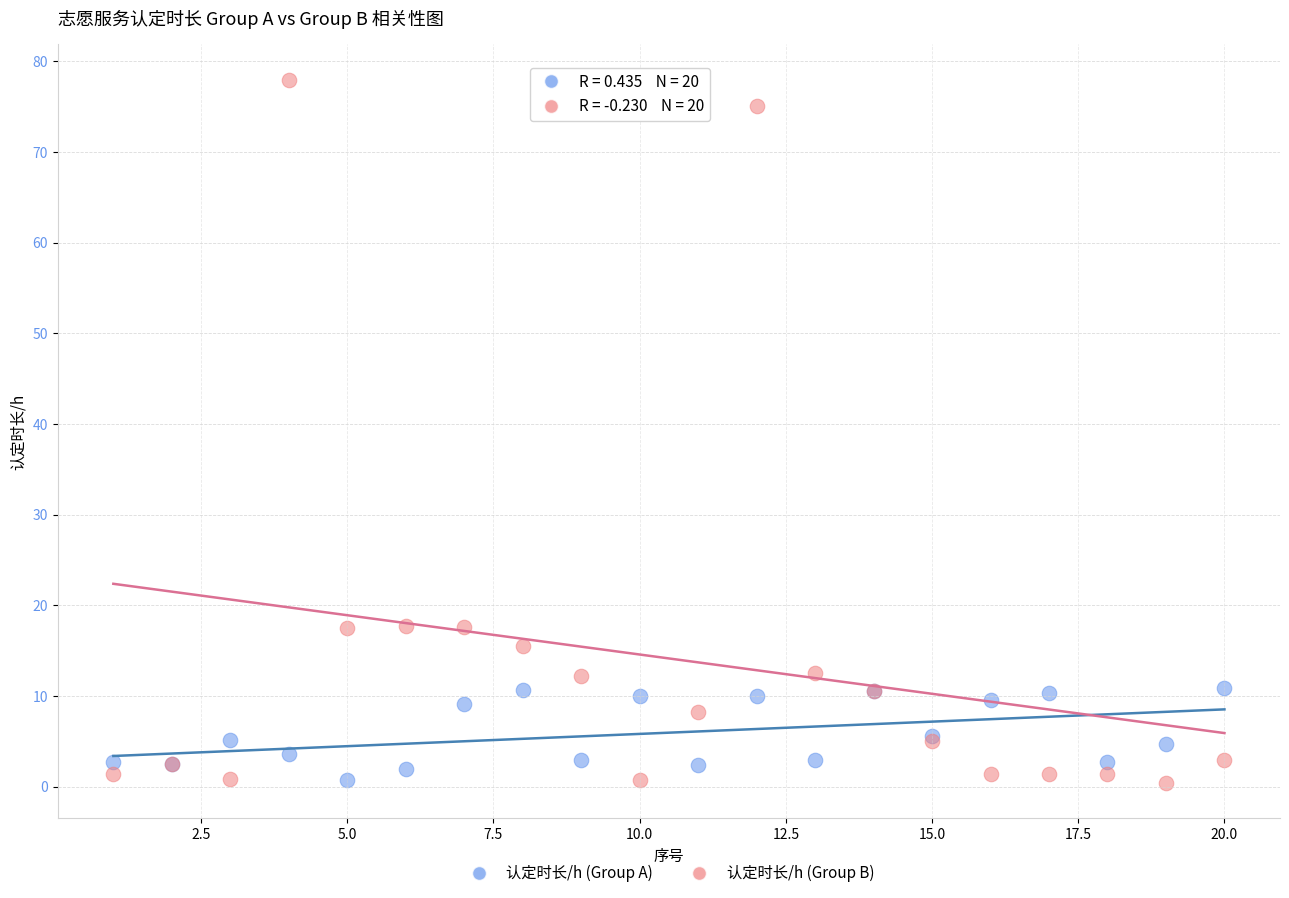

What are all the series names shown in the legend?

认定时长/h (Group A), 认定时长/h (Group B)